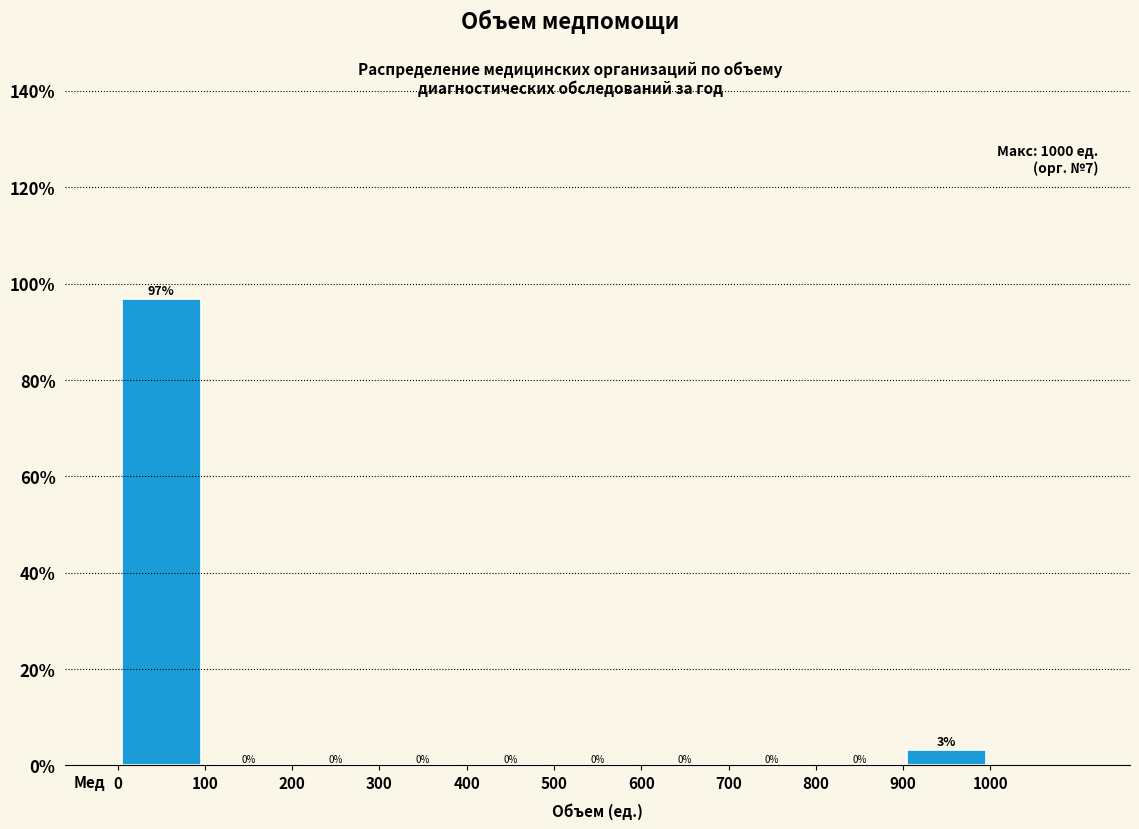

Which range on the x-axis has the tallest bar?

0 to 100